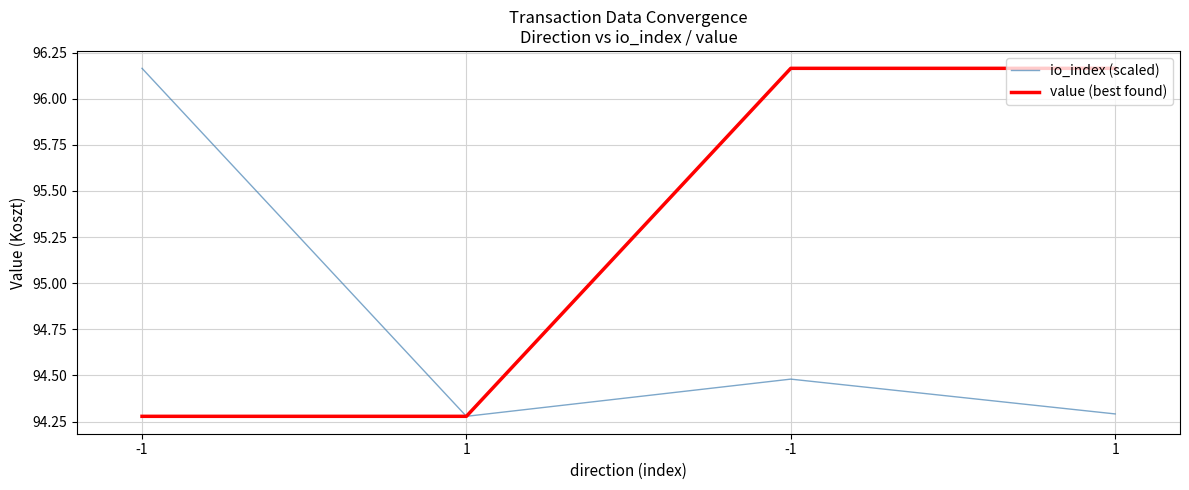

What is the total value across all series at 1?

188.6